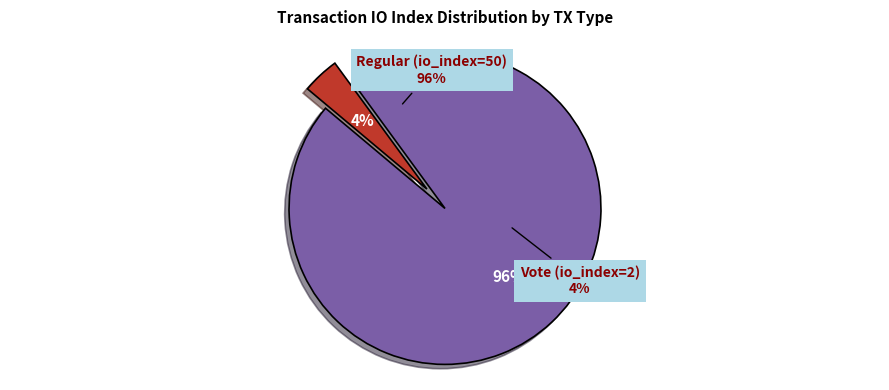

Is it true that Vote (io_index=2) is 16% of the pie?

False